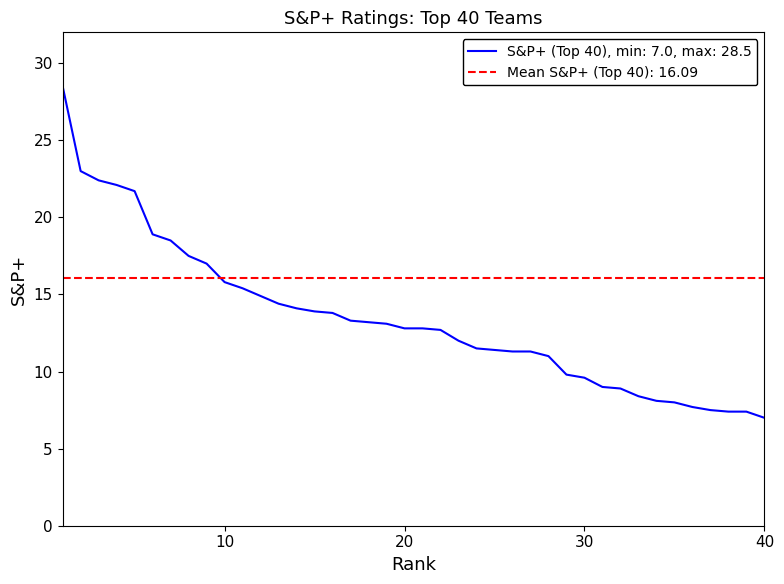

Which series has the widest spread of values?

S&P+ (Top 40), min: 7.0, max: 28.5